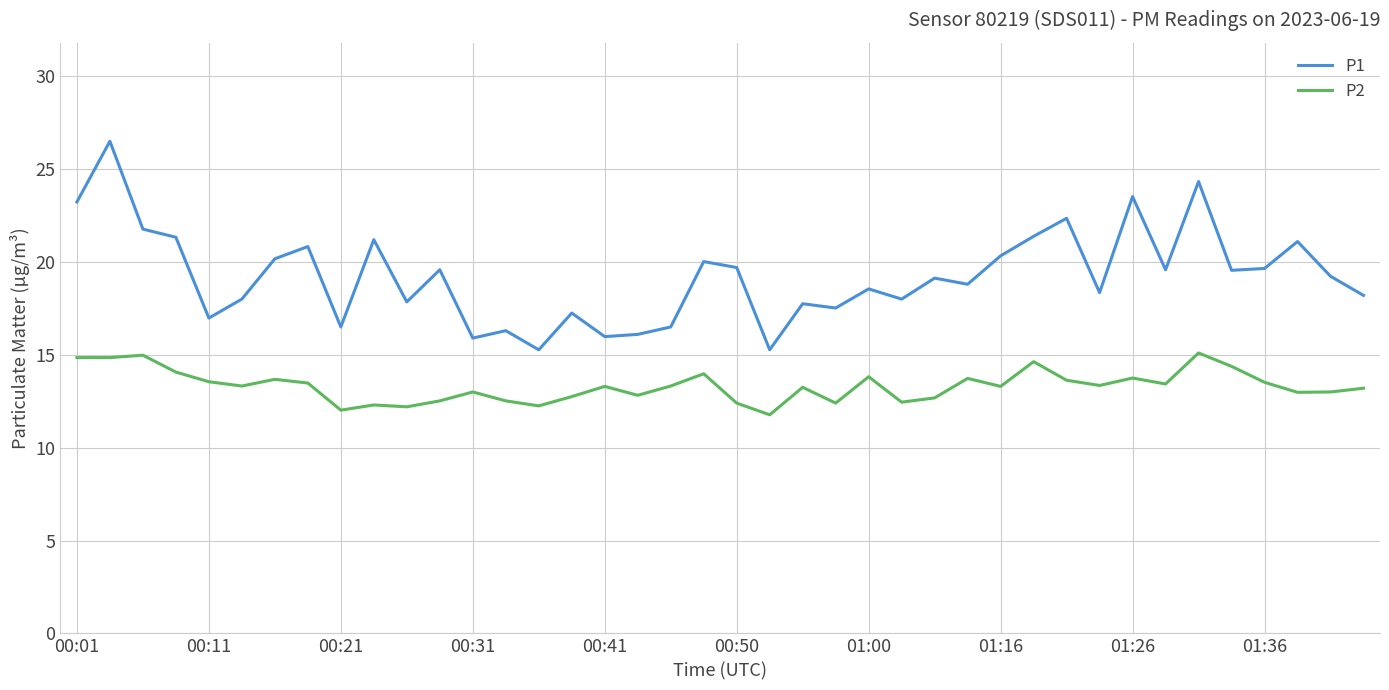

Which series has the largest total across all categories?

P1